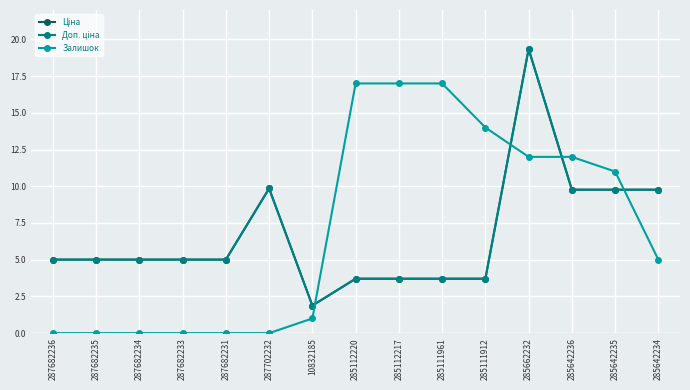

Does the chart have visible grid lines?

Yes